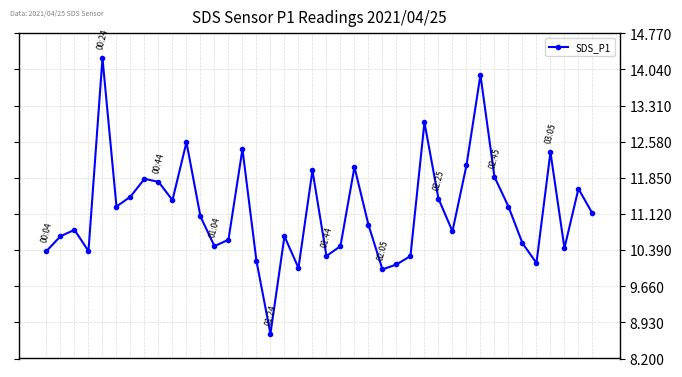

Reading left to right, extract all data points from this chart.

10.4	10.7	10.8	10.4	14.3	11.3	11.5	11.8	11.8	11.4	12.6	11.1	10.5	10.6	12.4	10.2	8.7	10.7	10.0	12.0	10.3	10.5	12.1	10.9	10.0	10.1	10.3	13.0	11.4	10.8	12.1	13.9	11.9	11.3	10.5	10.1	12.4	10.4	11.6	11.1